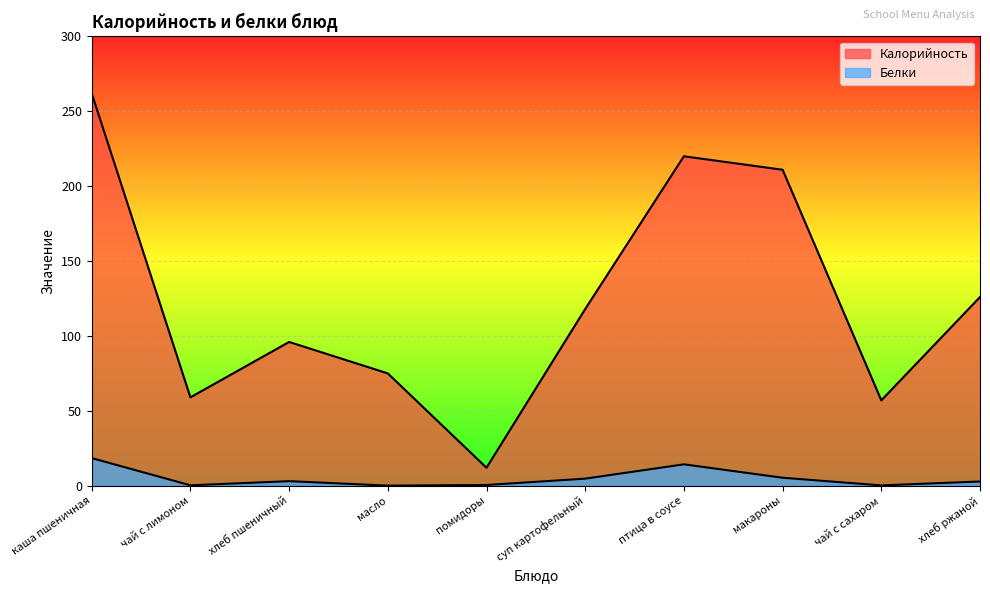

What is the difference between the highest and lowest values at каша пшеничная?

243.6